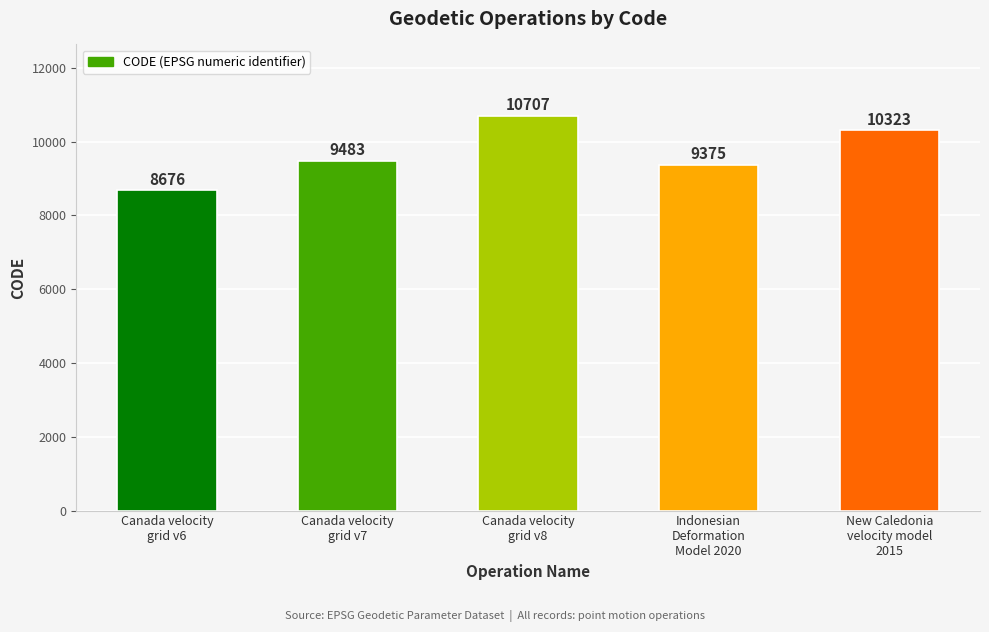

List the labels in order of value, smallest first.

Canada velocity
grid v6, Indonesian
Deformation
Model 2020, Canada velocity
grid v7, New Caledonia
velocity model
2015, Canada velocity
grid v8